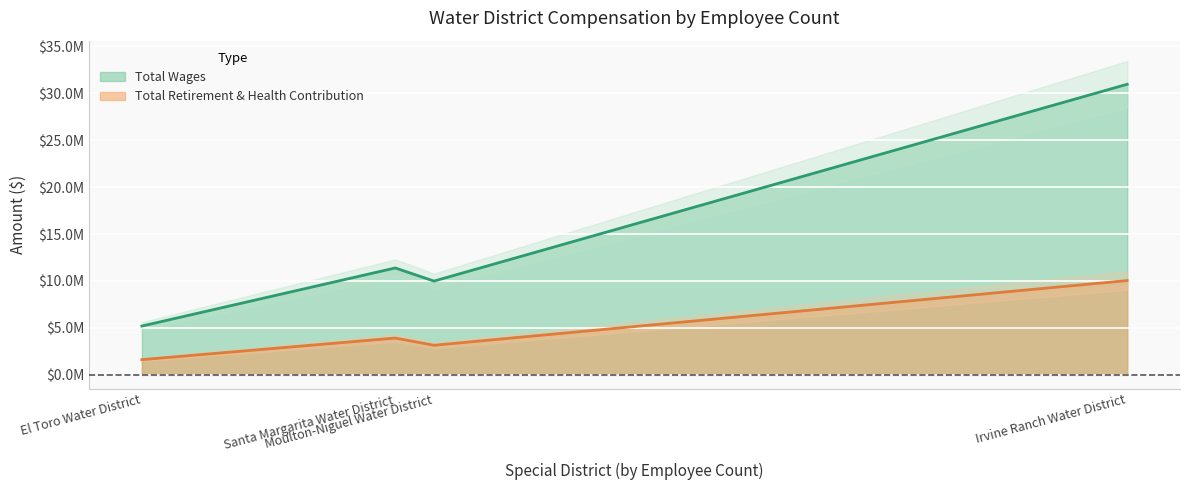

What is the average value of the Total Retirement & Health Contribution series?

4687959